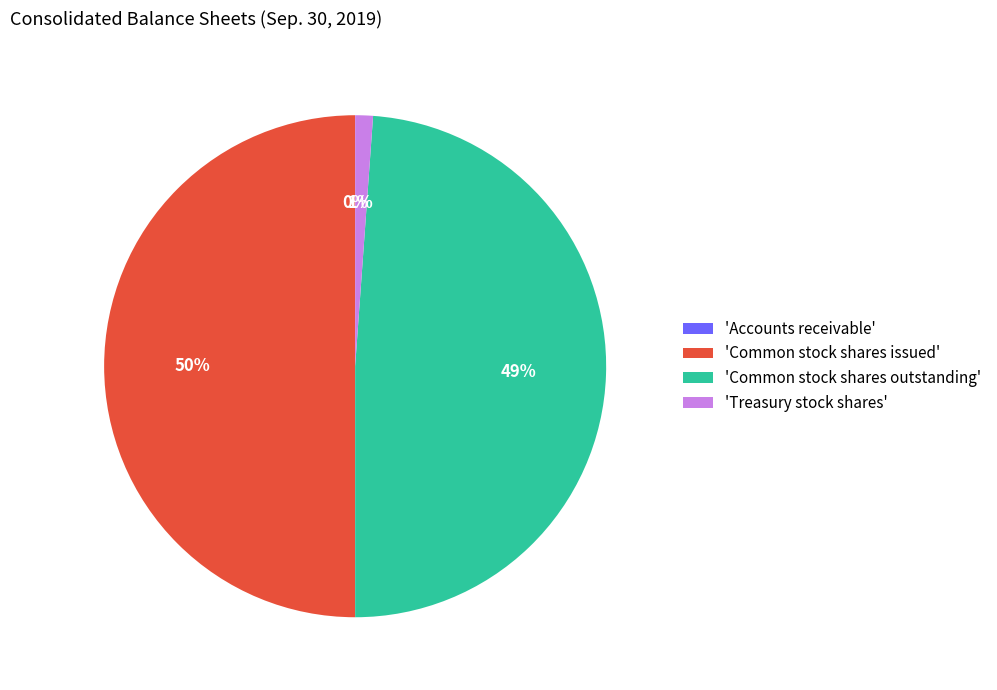

To the nearest percent, what is the average slice percentage?

25%